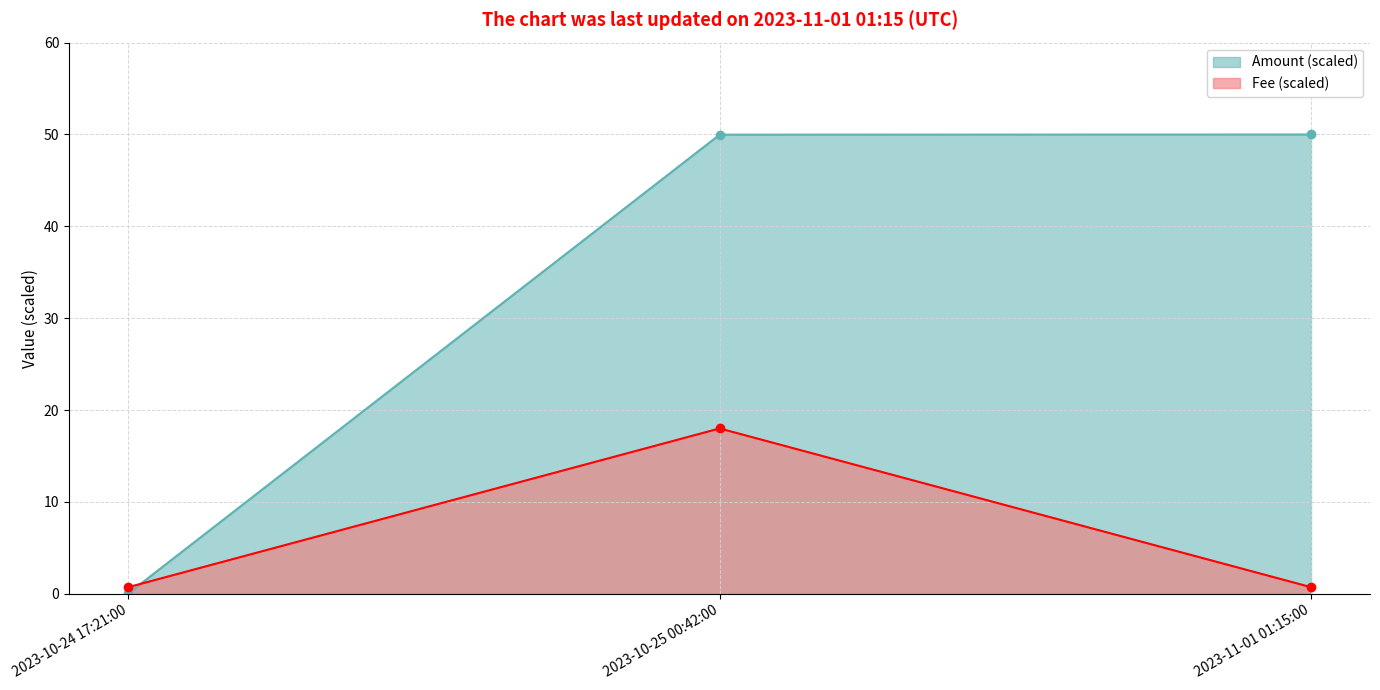

Rank the series by their maximum value, from highest to lowest.

Amount (scaled), Fee (scaled)